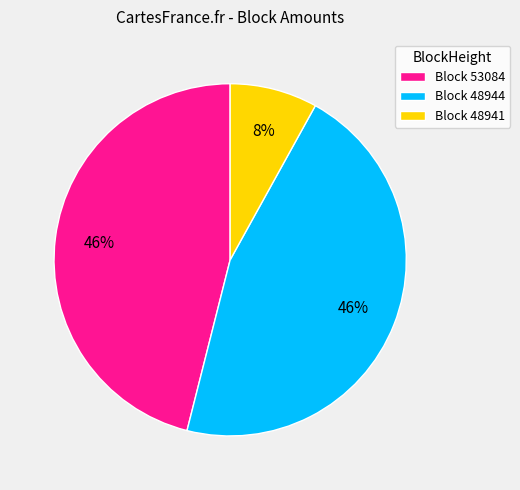

Do Block 53084 and Block 48944 together represent more than half of the pie?

Yes